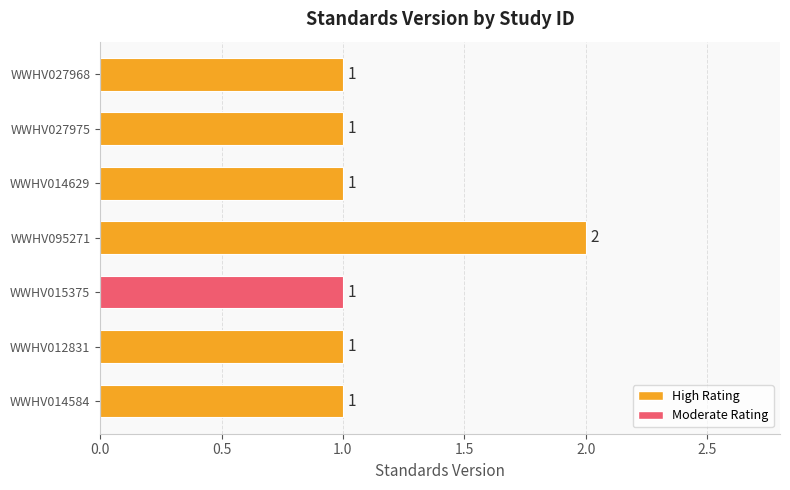

What is the minimum value shown in the chart?

1